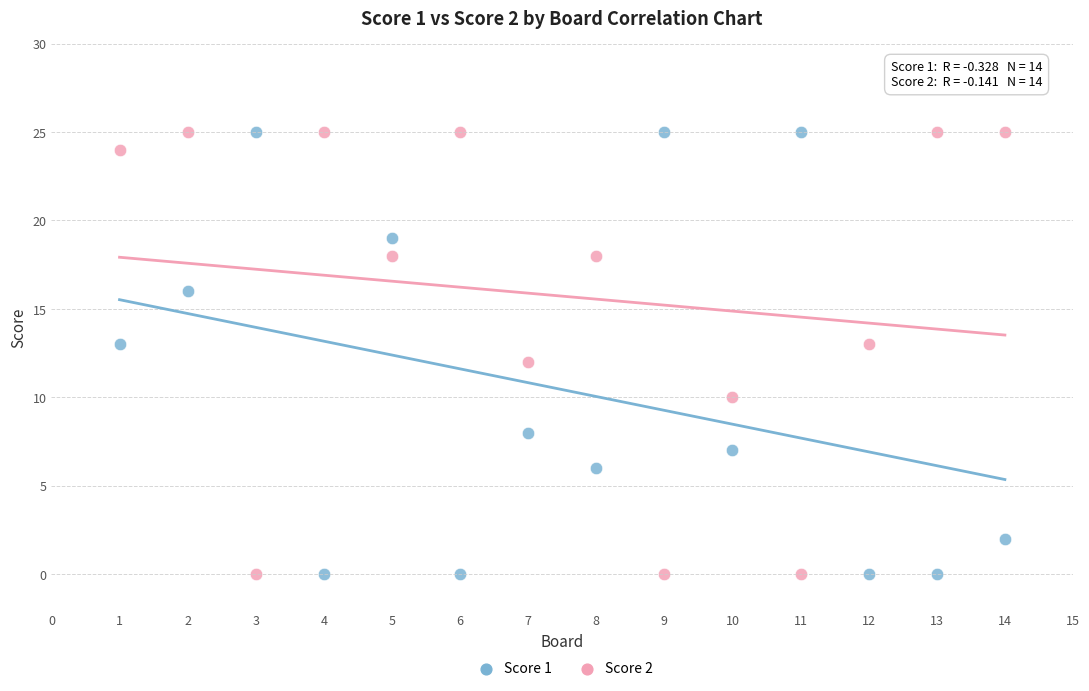

What are all the series names shown in the legend?

Score 1, Score 2